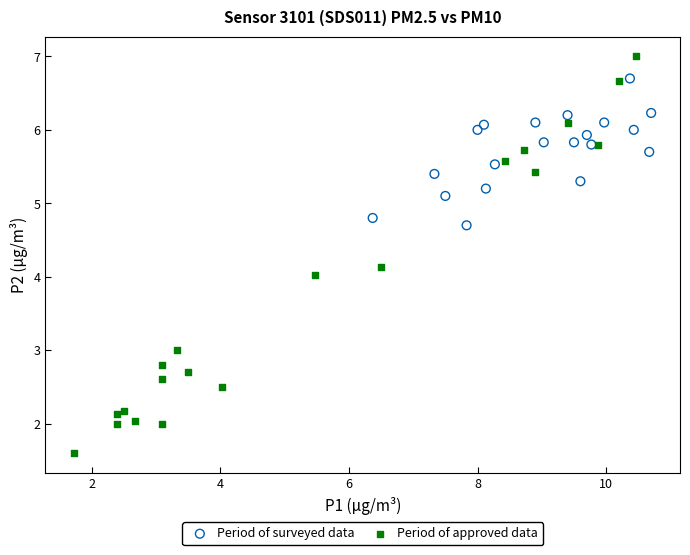

Which series reaches the maximum Y coordinate?

Period of approved data